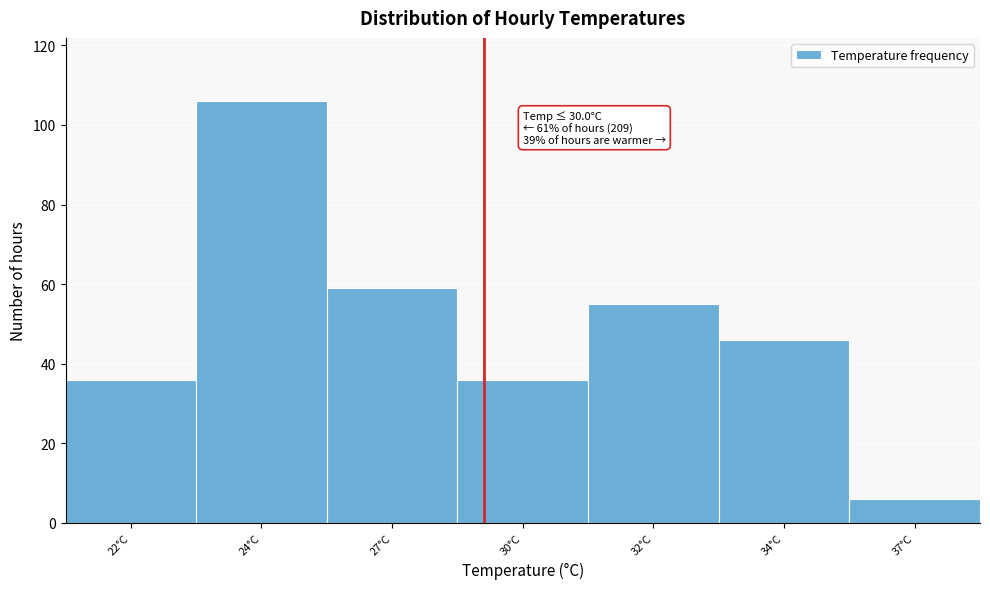

Reading left to right, transcribe all the data shown in this chart.

36	106	59	36	55	46	6